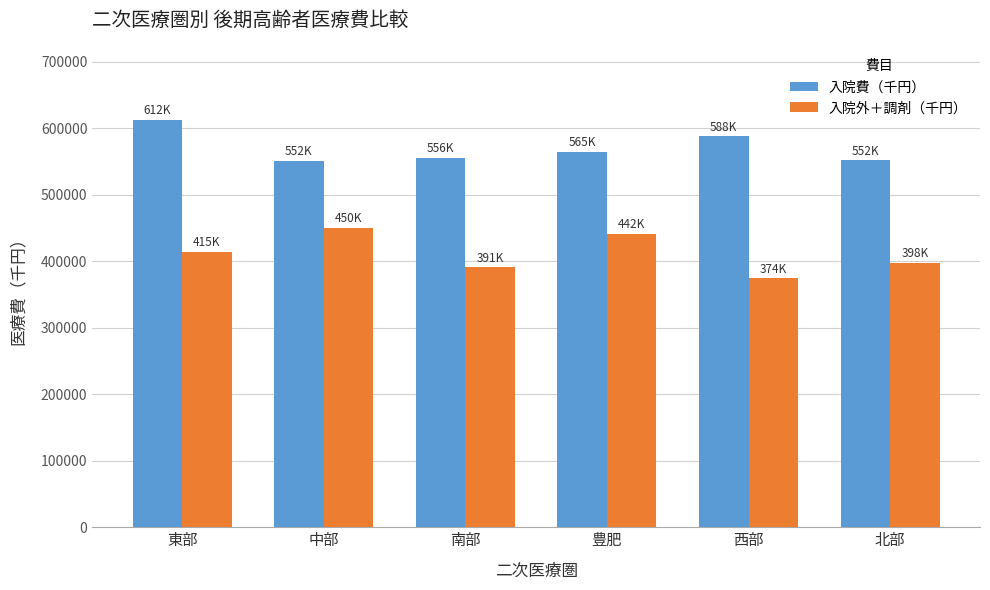

Where does the 入院外＋調剤（千円） series first go above 414717?

東部